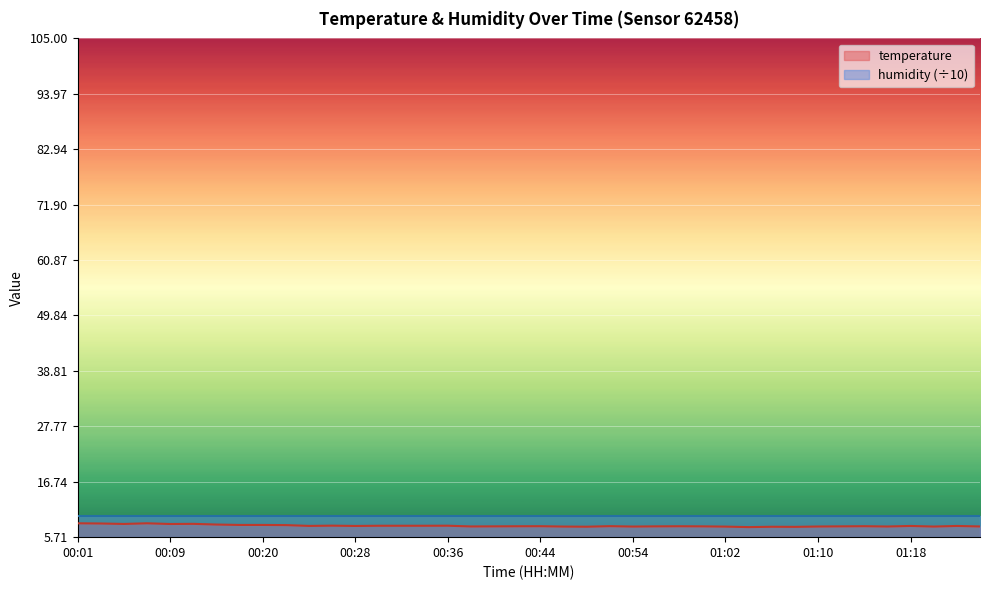

Which has a higher value, 01:12 or 01:21?

01:12